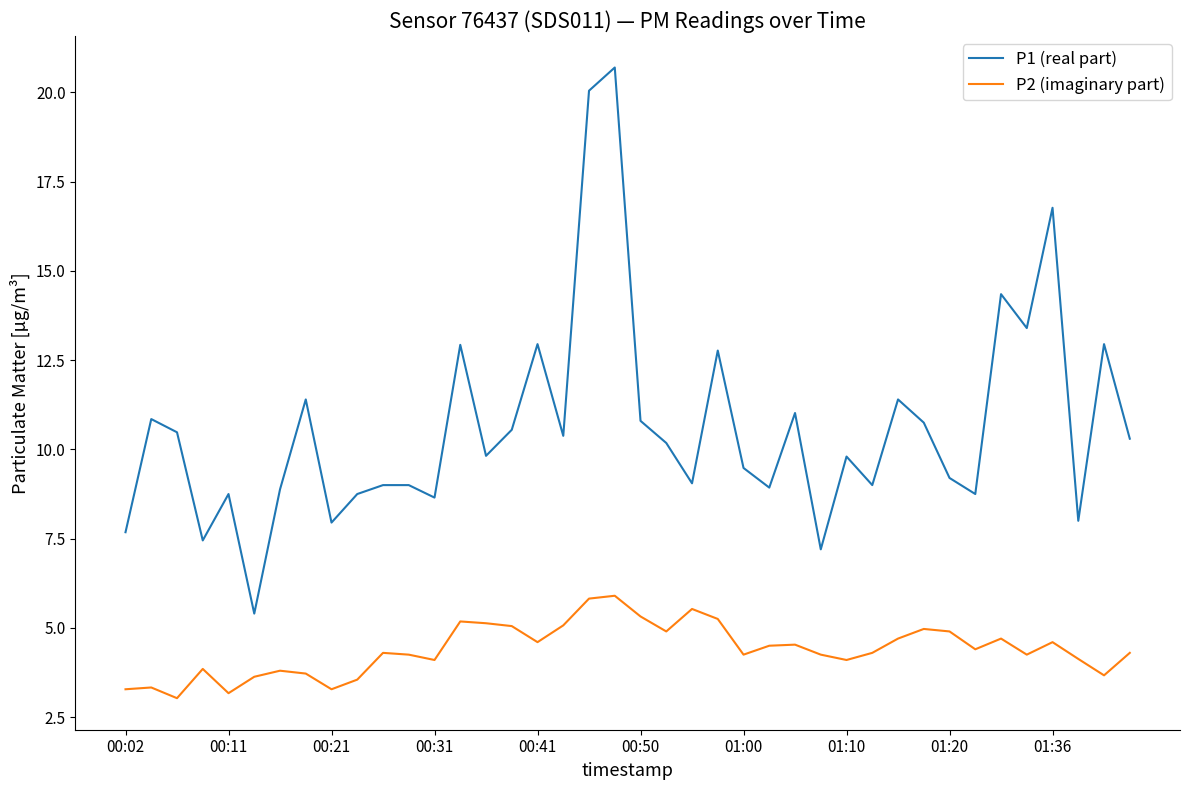

At how many categories does at least one series exceed 17?

2